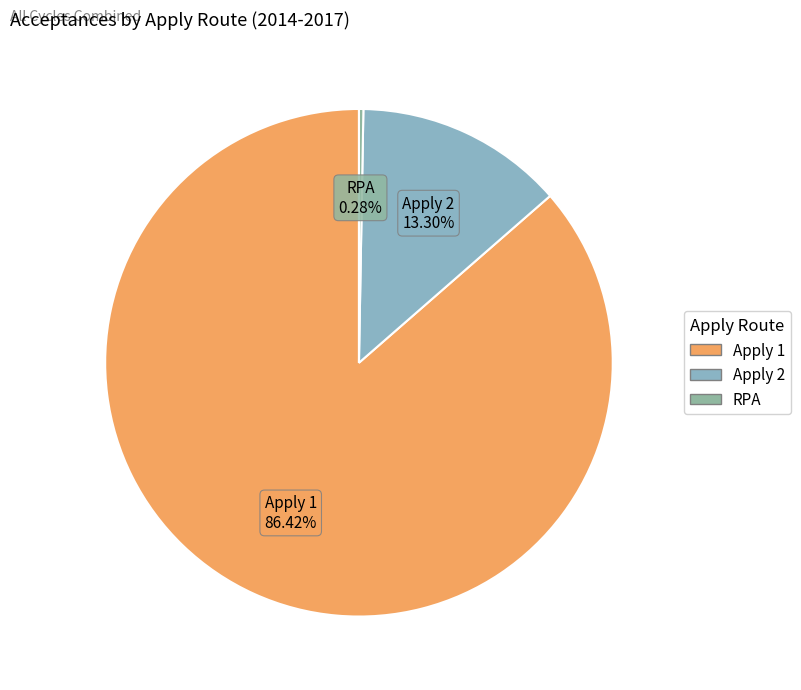

To the nearest percent, what is the average slice percentage?

33%